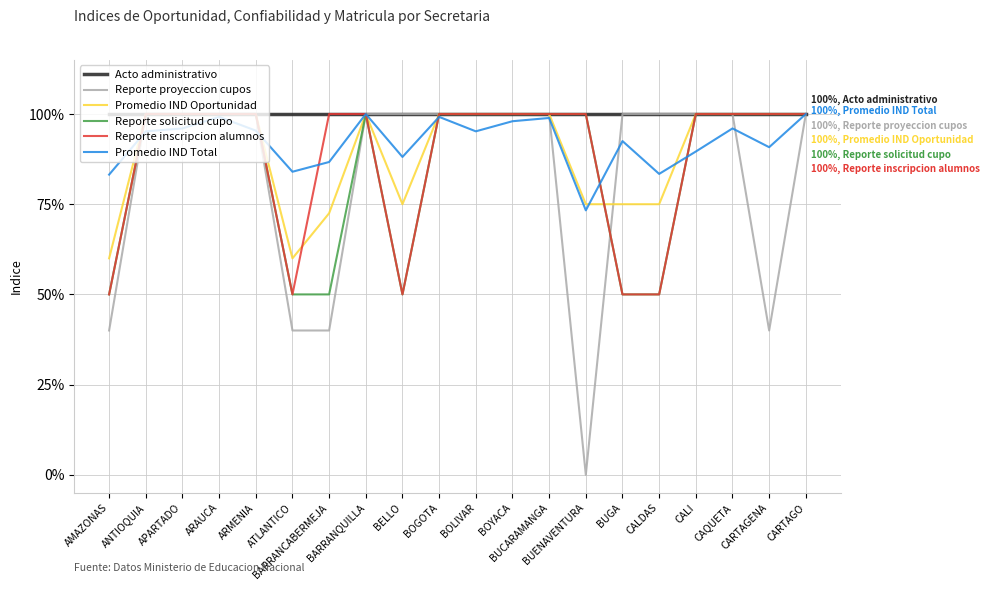

What are all the series names shown in the legend?

Acto administrativo, Reporte proyeccion cupos, Promedio IND Oportunidad, Reporte solicitud cupo, Reporte inscripcion alumnos, Promedio IND Total